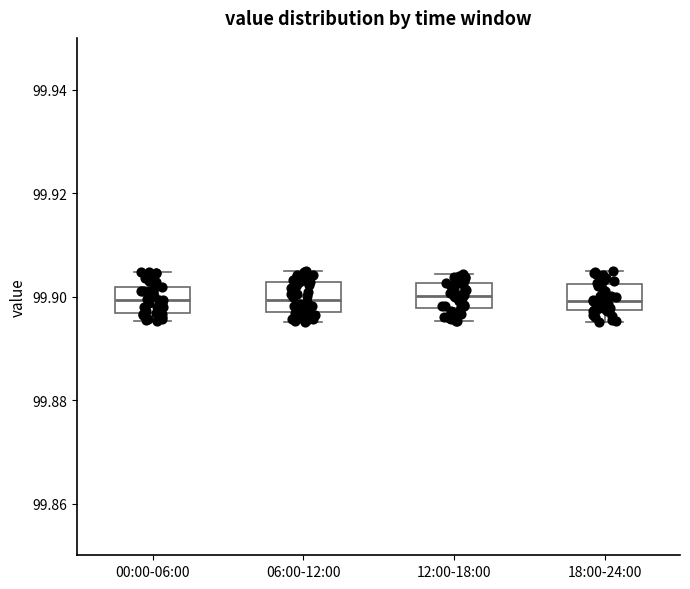

Where is the upper edge of the box for 12:00-18:00 on the y-axis? The values are not printed on the chart, so give them approximately, as read against the axis.

99.902